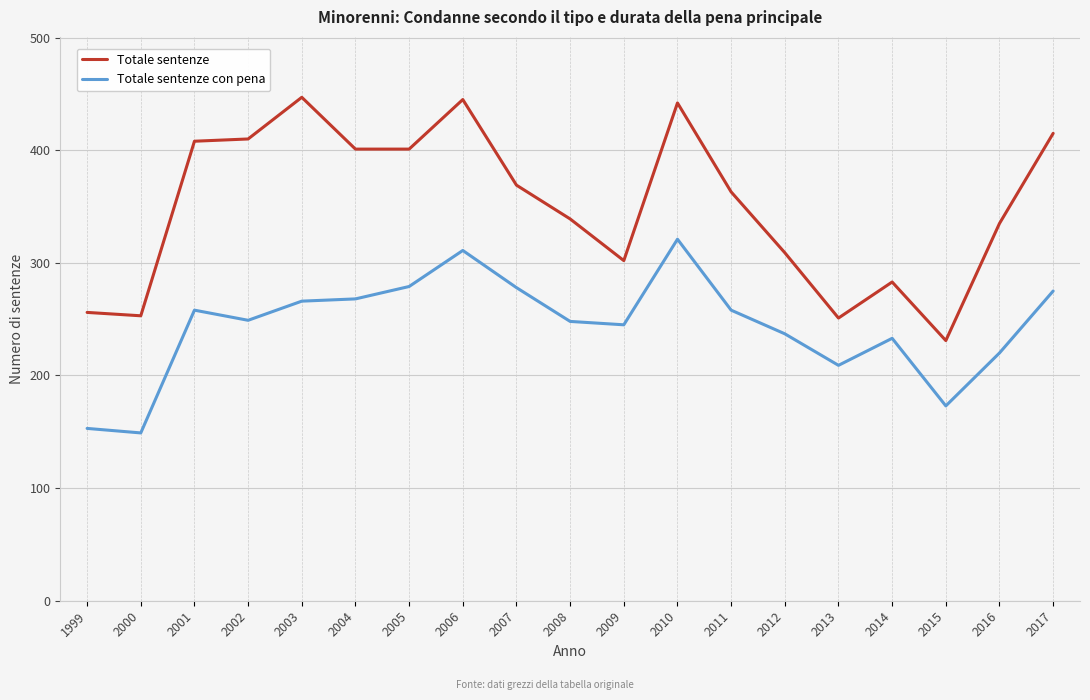

Does the chart display data point markers on the line(s)?

No